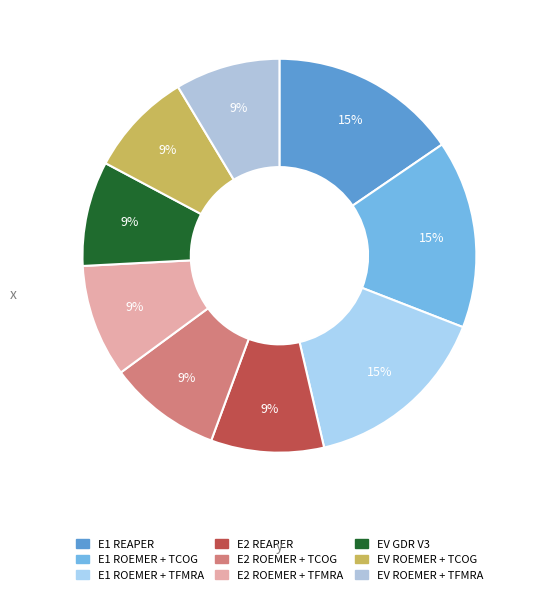

Rank the categories by value from lowest to highest.

EV GDR V3, EV ROEMER + TCOG, EV ROEMER + TFMRA, E2 REAPER, E2 ROEMER + TCOG, E2 ROEMER + TFMRA, E1 REAPER, E1 ROEMER + TCOG, E1 ROEMER + TFMRA